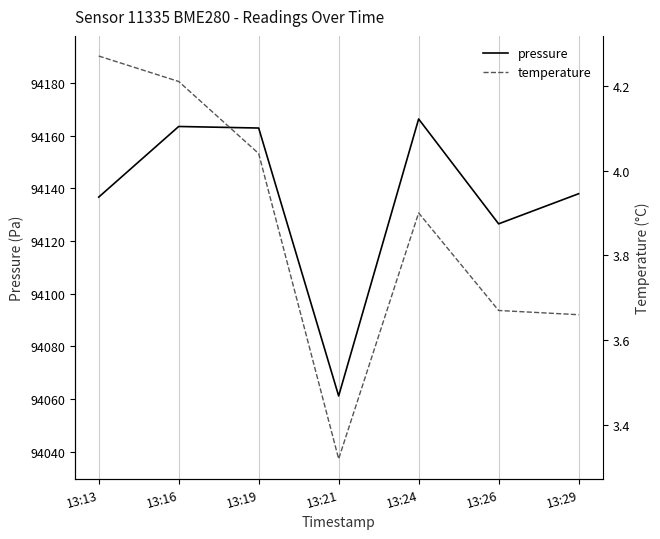

How many series are shown in this chart?

2